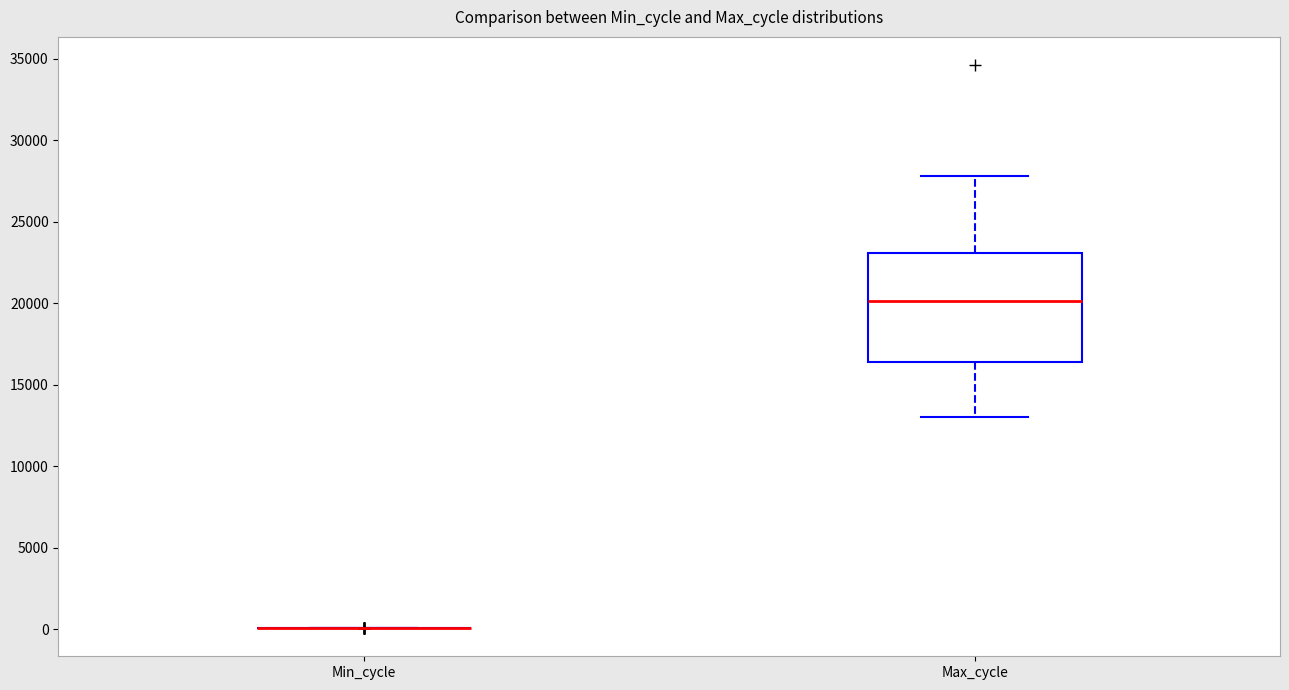

Reading left to right, transcribe this box plot: for each box, give where its median line is, the range the box spans, and where its two whiskers end, as read against the y-axis. The values are not printed on the chart, so give them approximately, as read against the axis.

Min_cycle: box collapsed to a line at 0, whiskers 0 to 0
Max_cycle: median 20000, box 16500 to 23000, whiskers 13000 to 28000